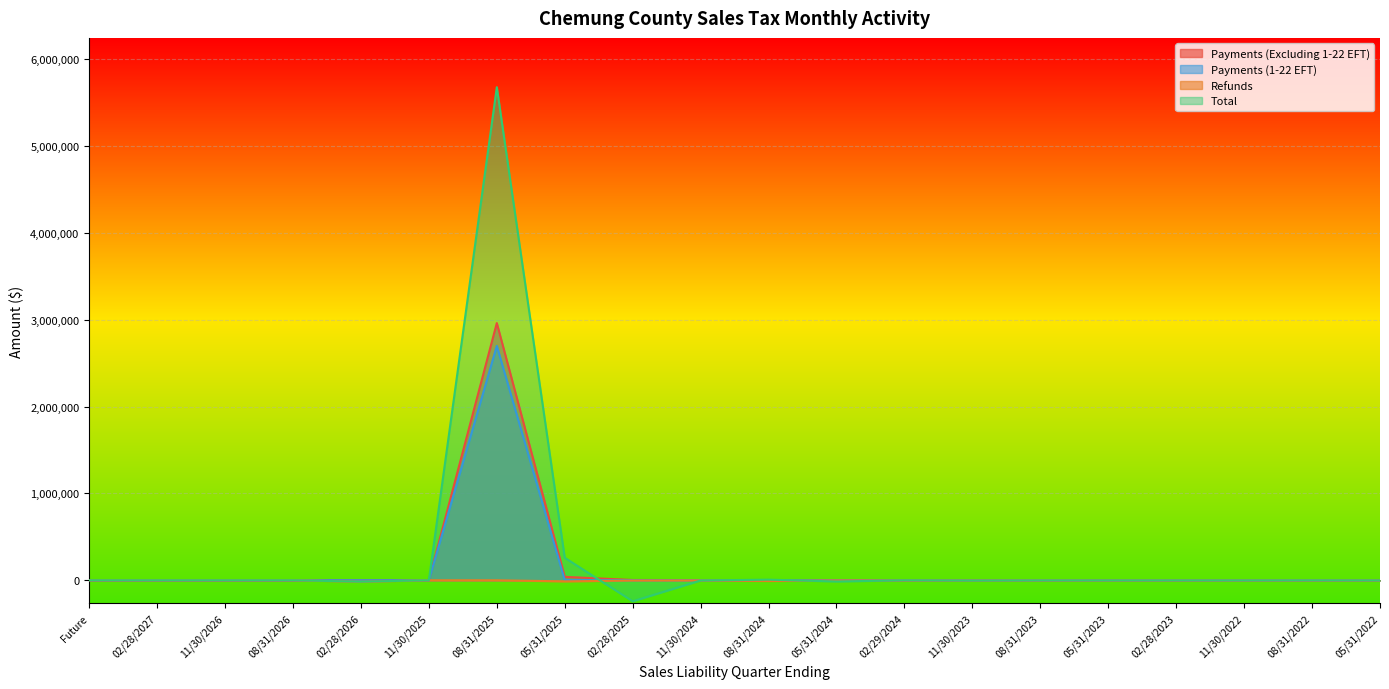

At which category is the sum across all series the highest?

08/31/2025